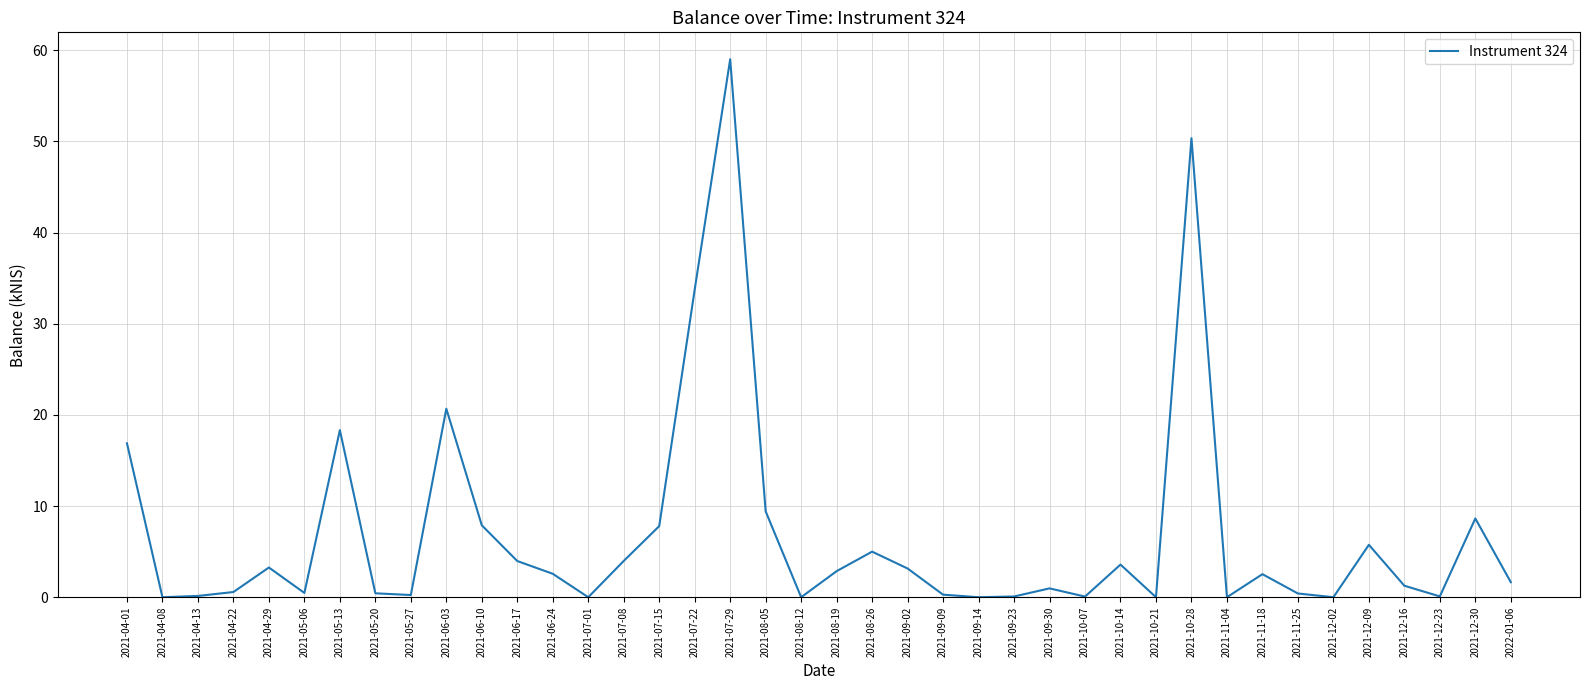

What is the difference between the maximum and minimum values?

59.0